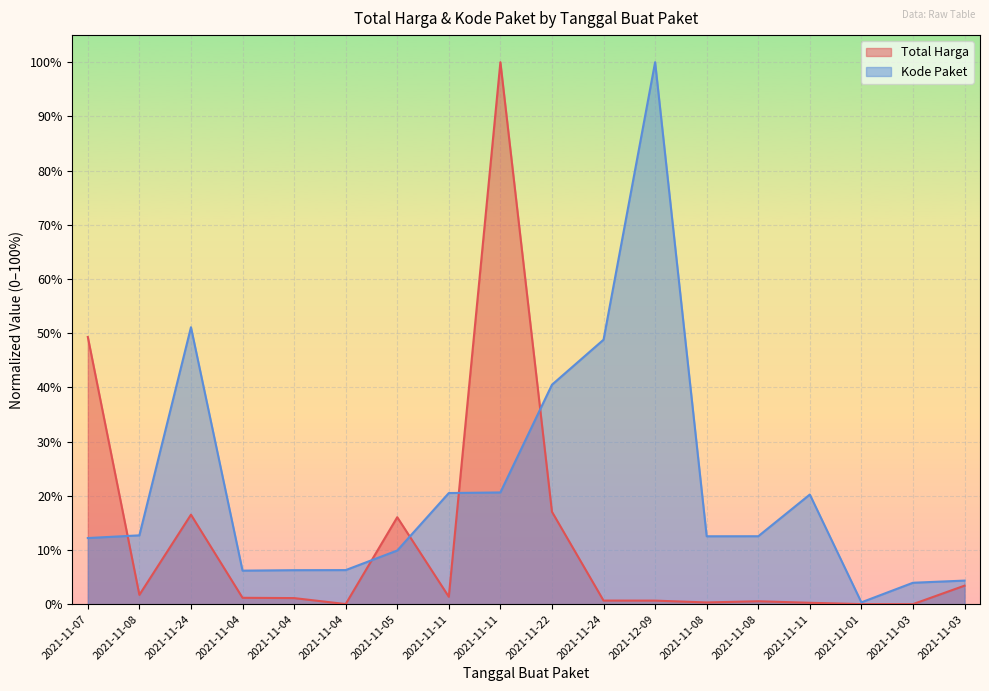

What is the sum of the Kode Paket values at 2021-11-08 and 2021-11-01?

0.1